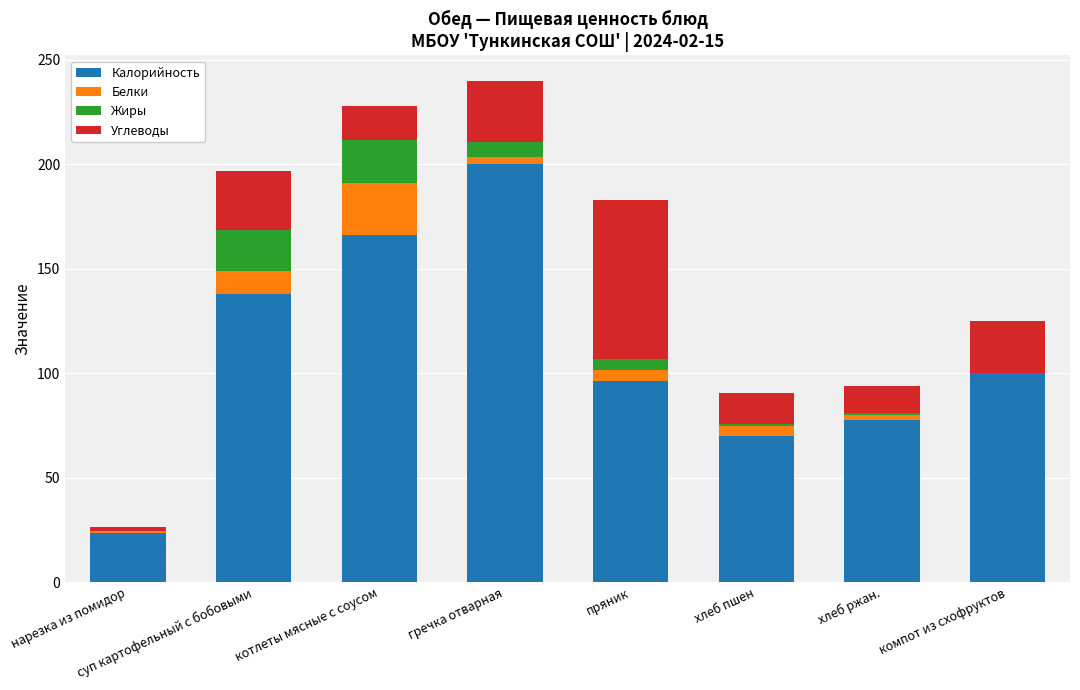

Where does the Калорийность series first go above 100?

суп картофельный с бобовыми